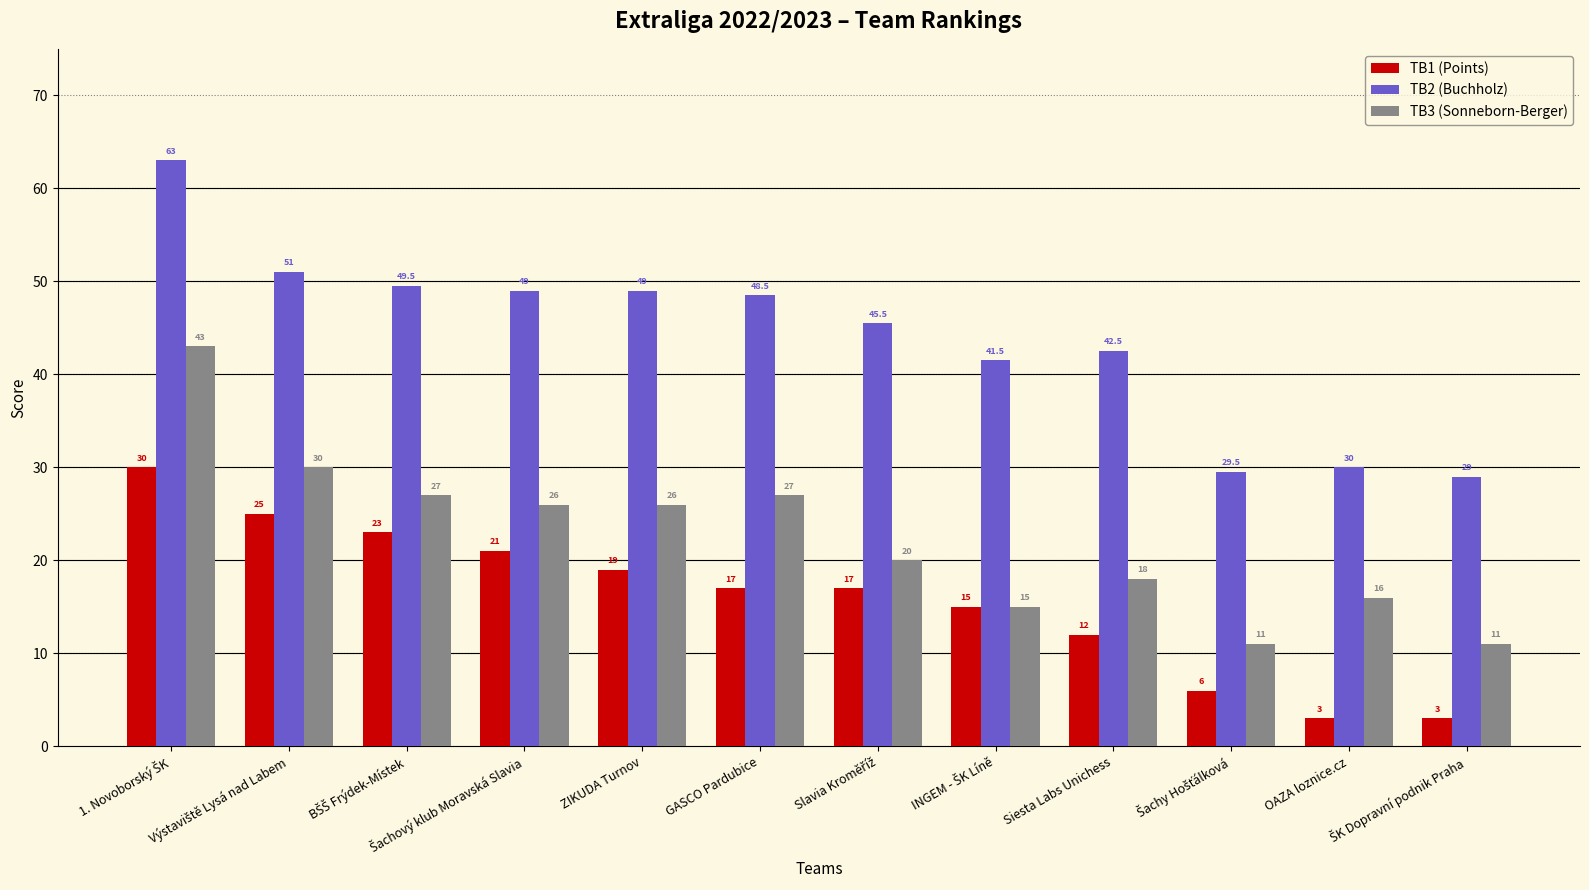

What are all the series names shown in the legend?

TB1 (Points), TB2 (Buchholz), TB3 (Sonneborn-Berger)